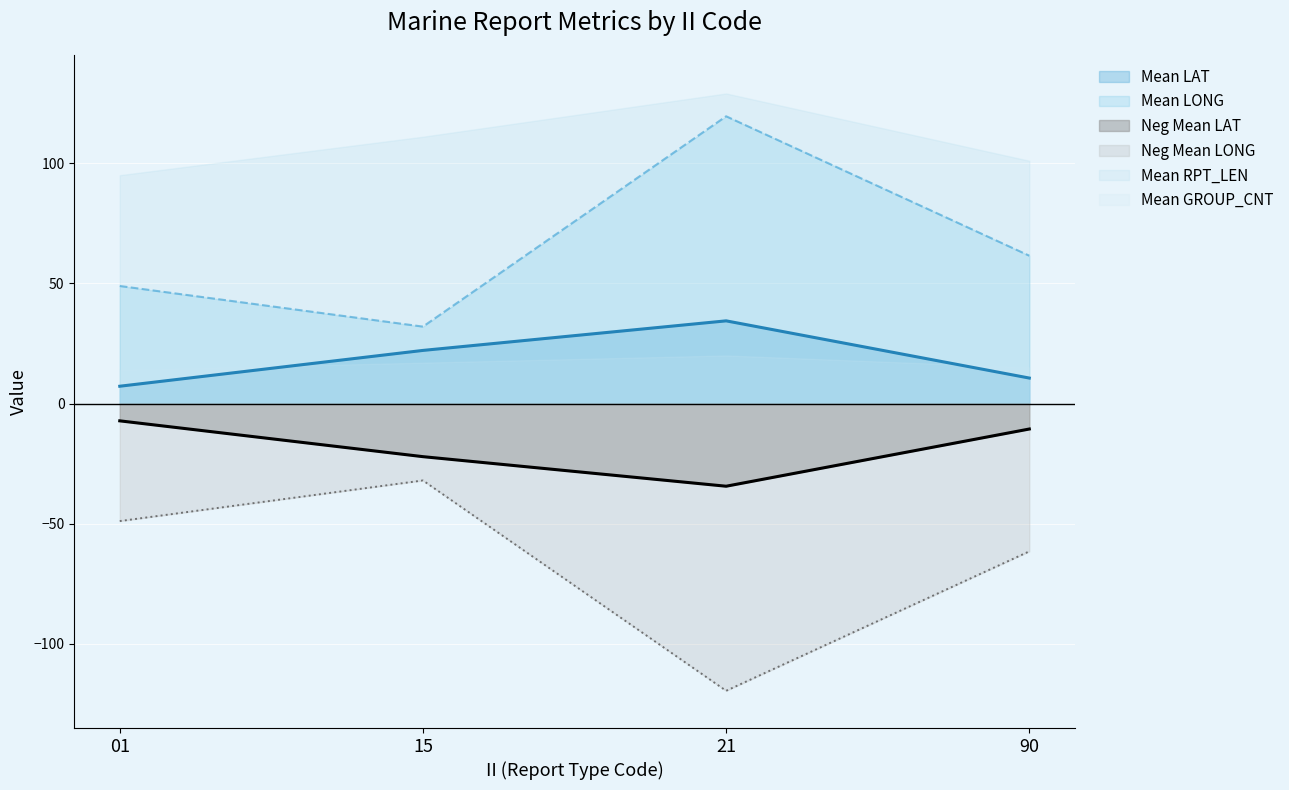

Between 21 and 01, which is larger?

21